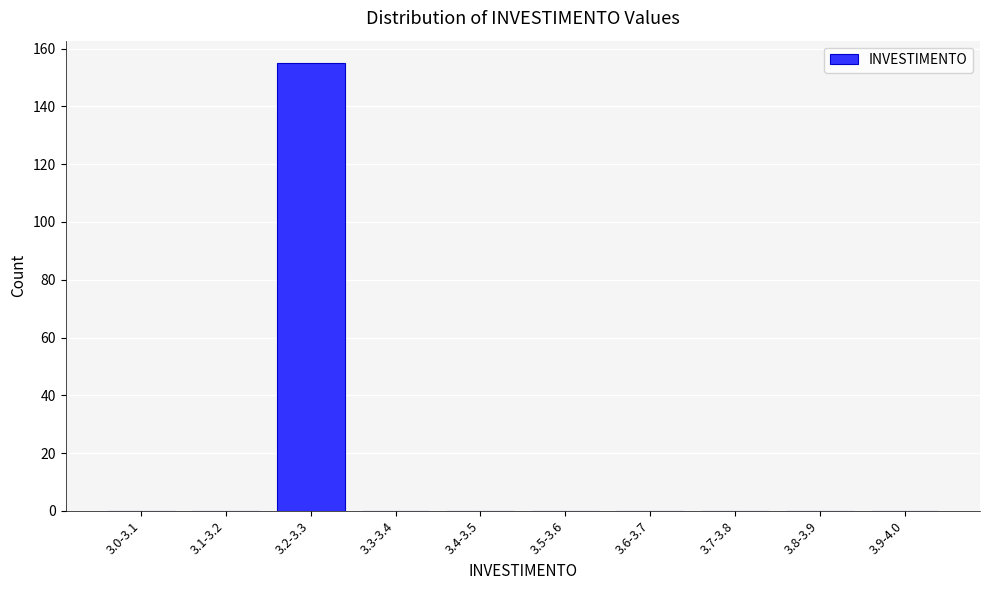

Reading left to right, list all the values displayed in this chart.

3.0-3.1=0	3.1-3.2=0	3.2-3.3=155	3.3-3.4=0	3.4-3.5=0	3.5-3.6=0	3.6-3.7=0	3.7-3.8=0	3.8-3.9=0	3.9-4.0=0